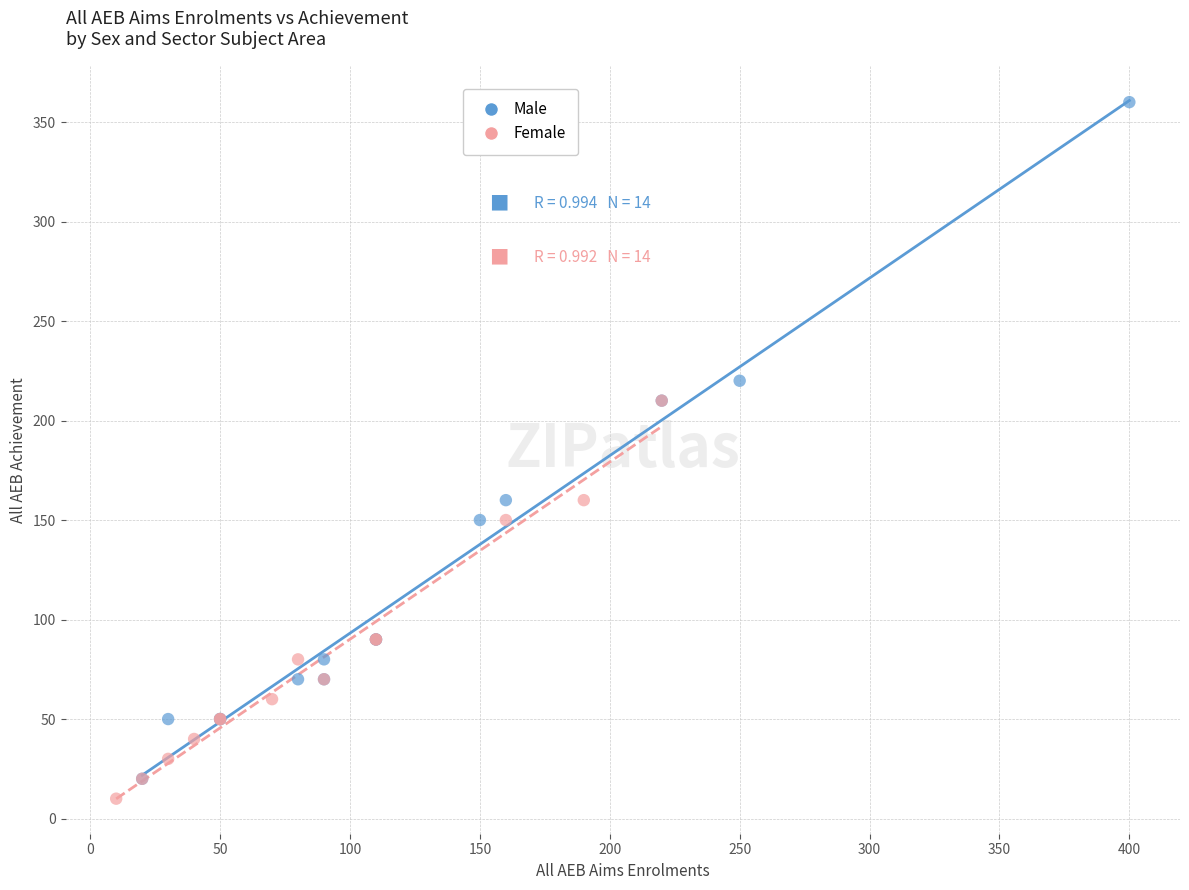

Which series contains the highest Y value?

Male